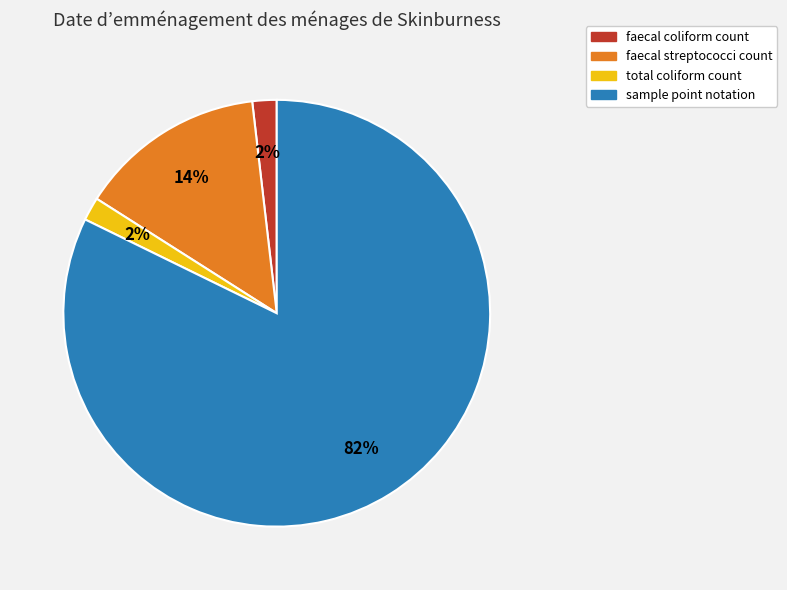

To the nearest percent, what percentage of the pie is faecal coliform count?

2%